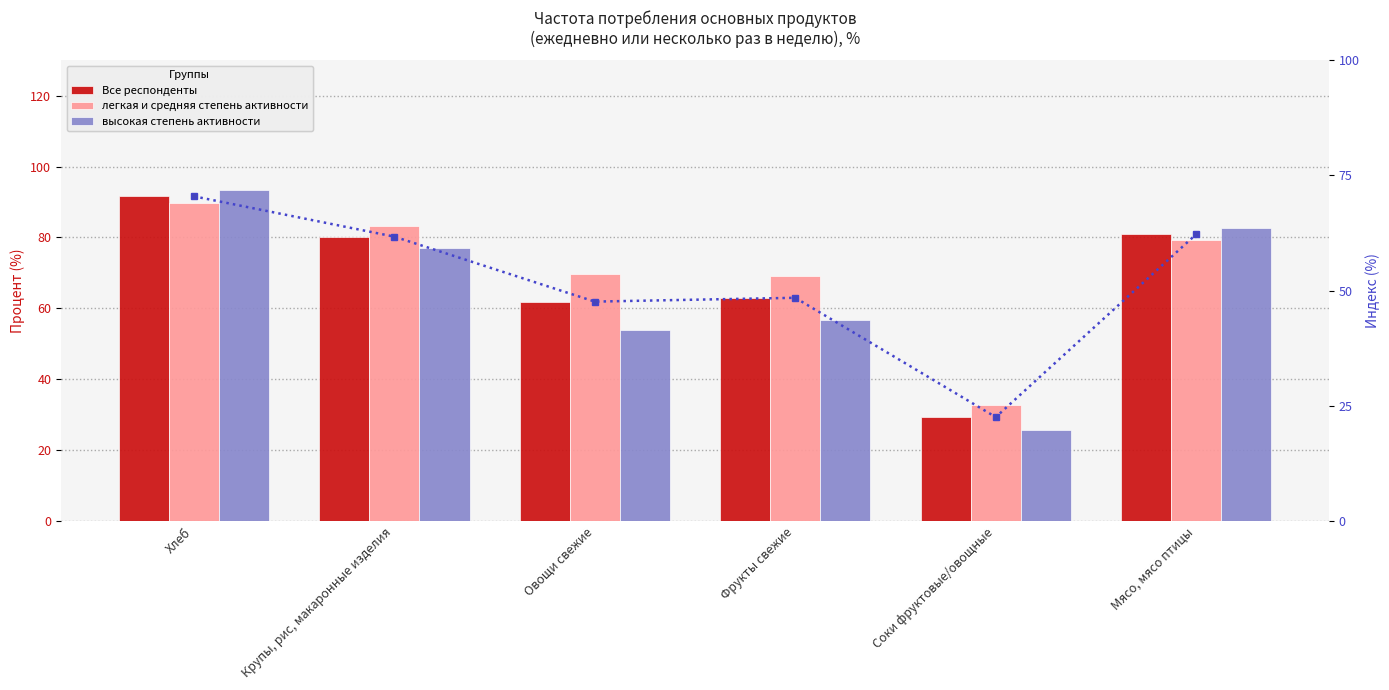

Reading left to right, transcribe all the data shown in this chart.

Все респонденты: 91.6	80.2	61.9	63.0	29.3	80.9
легкая и средняя степень активности: 89.8	83.2	69.8	69.0	32.8	79.3
высокая степень активности: 93.5	77.1	53.8	56.8	25.8	82.6
Все респонденты (индекс): 70.5	61.7	47.6	48.5	22.6	62.3